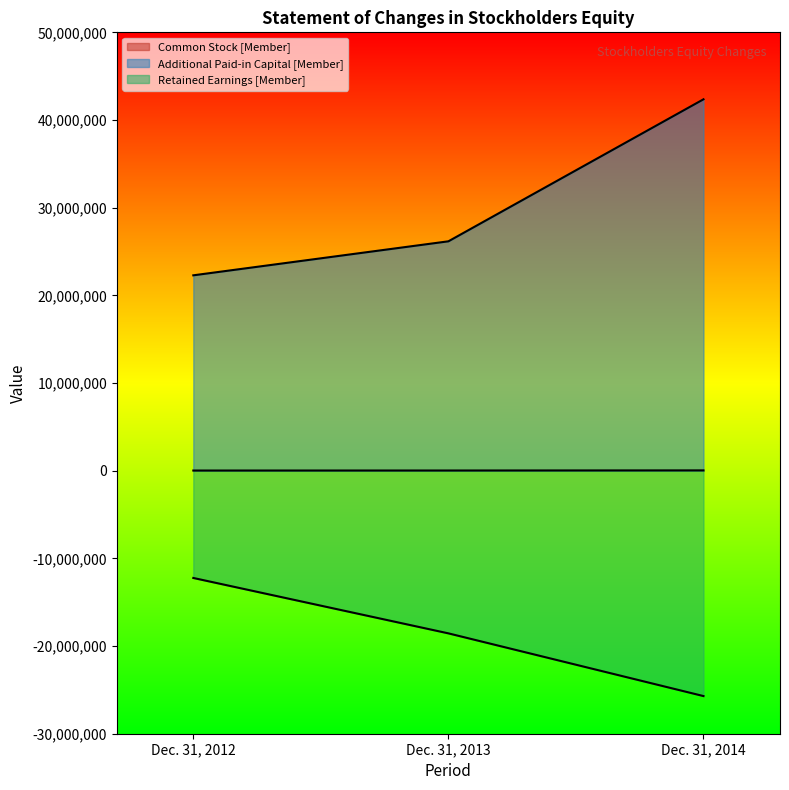

At which label does Common Stock [Member] reach its minimum?

Dec. 31, 2012